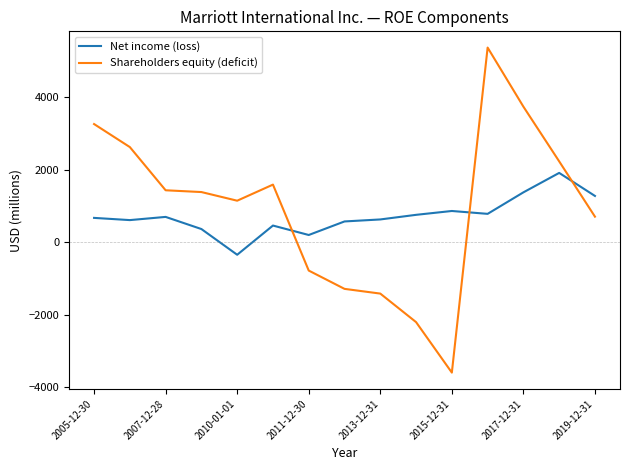

What is the difference between the maximum and minimum values in the Net income (loss) series?

2253